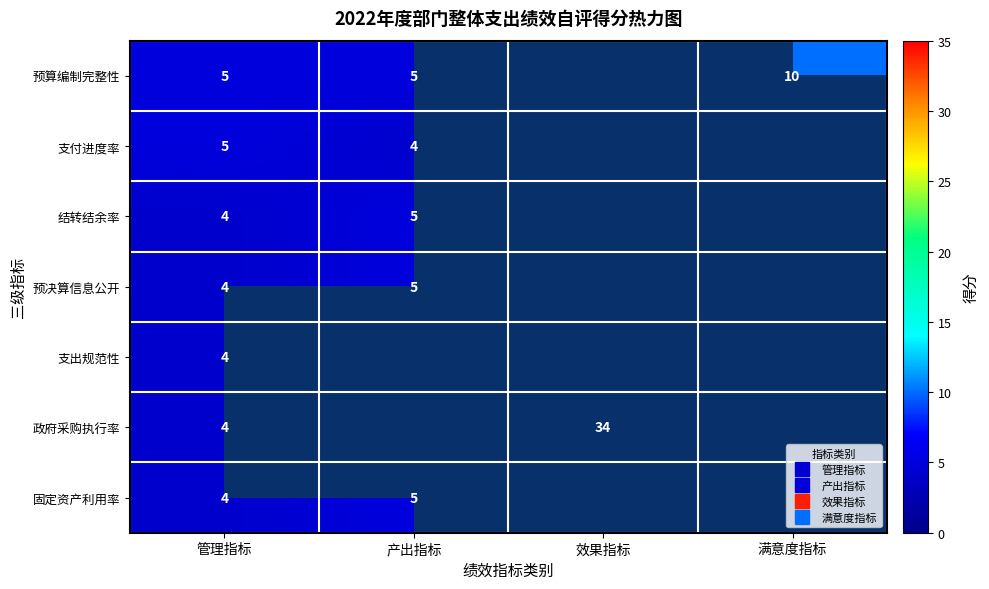

What is the difference between the highest and lowest values at 管理指标?

1.0